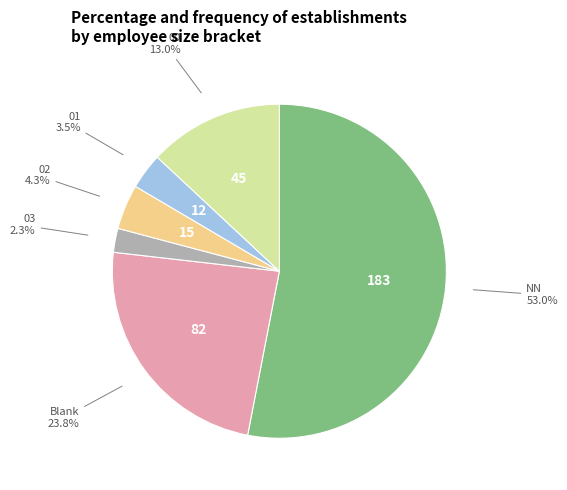

Is there any slice that represents more than half of the pie?

Yes